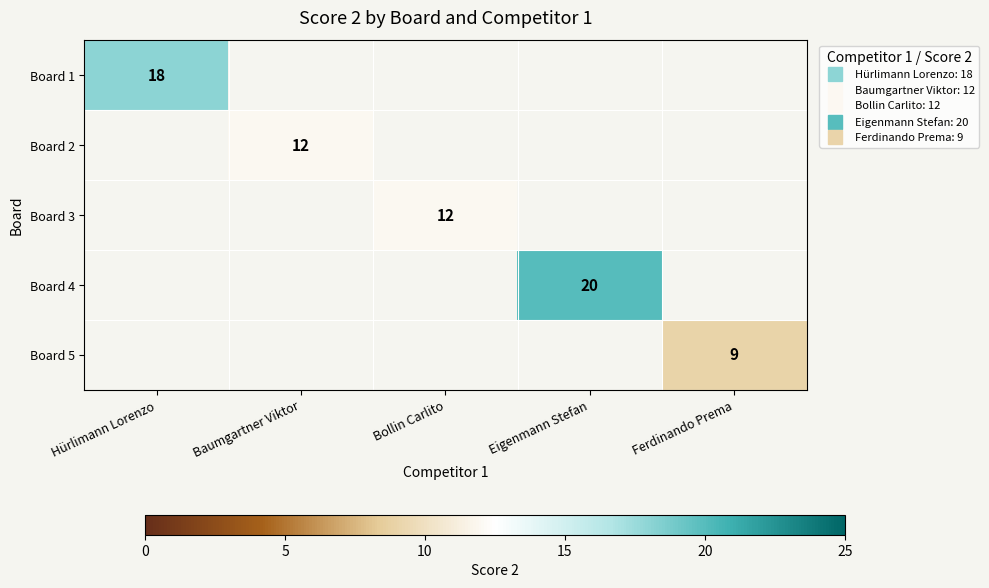

What is the greatest value displayed?

20.0